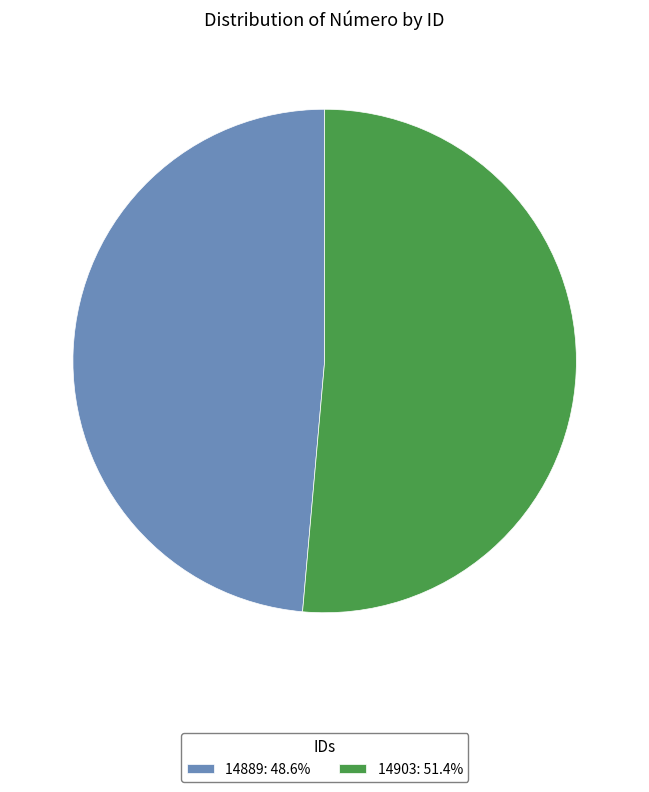

What is the ratio of the value at 14889: 48.6% to the value at 14903: 51.4%?

0.9